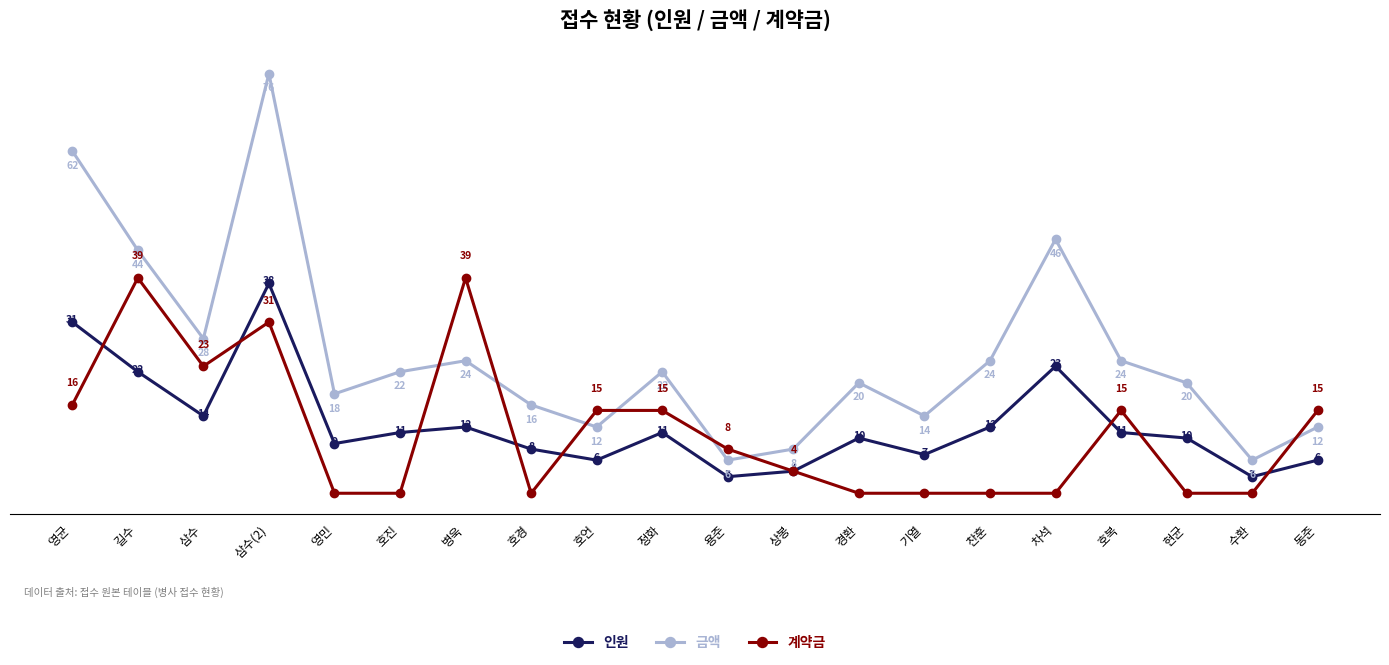

Rank the series at 호경 from highest to lowest value.

금액, 인원, 계약금